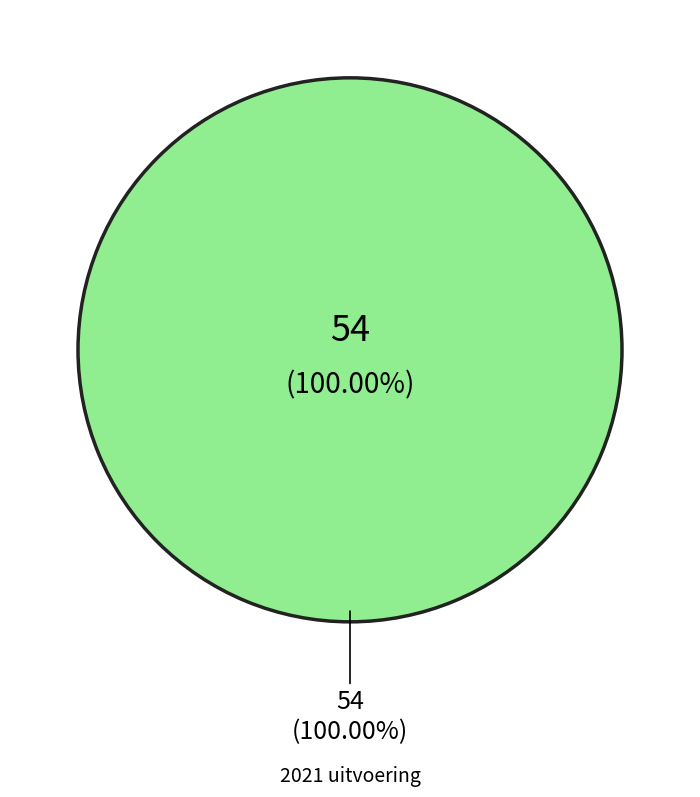

Is 2021 uitvoering the majority of the pie?

Yes